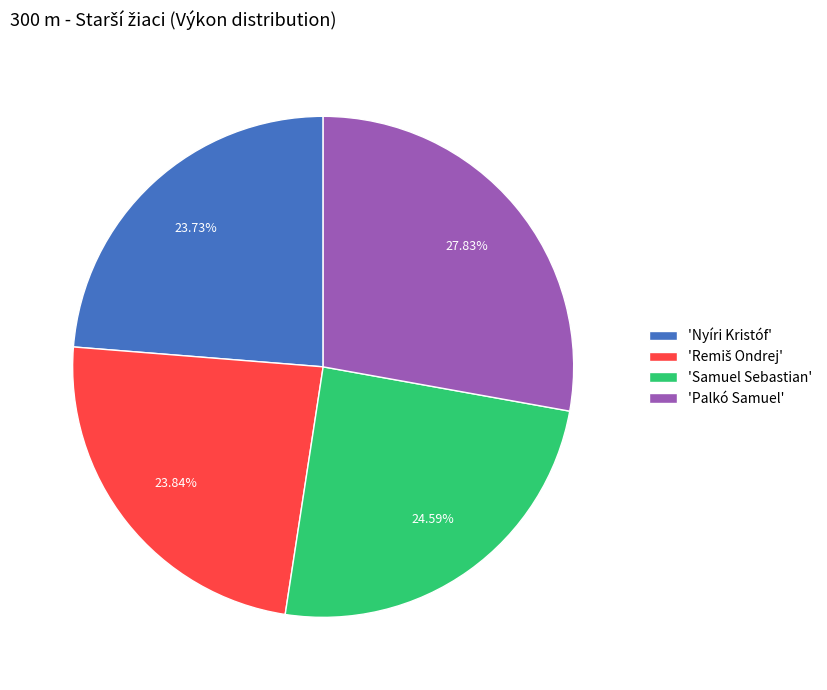

To the nearest percent, what is the difference between the largest and smallest slice percentages?

4%